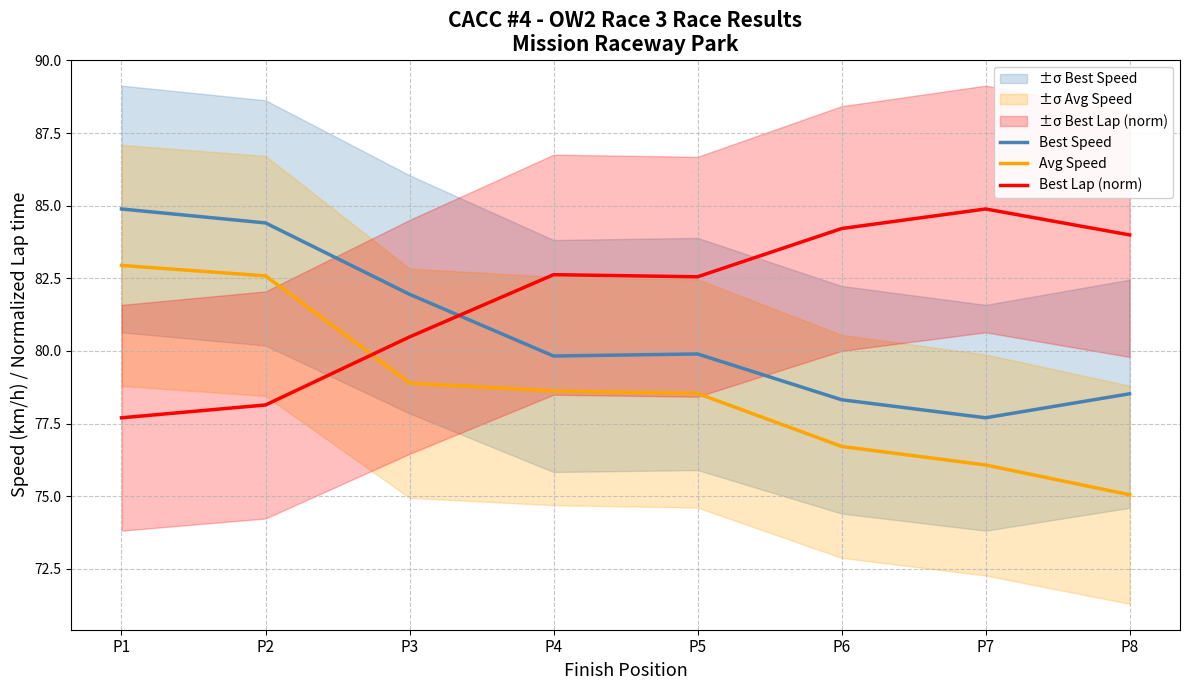

List the series in order of their peak value, lowest first.

Avg Speed, Best Speed, Best Lap (norm)